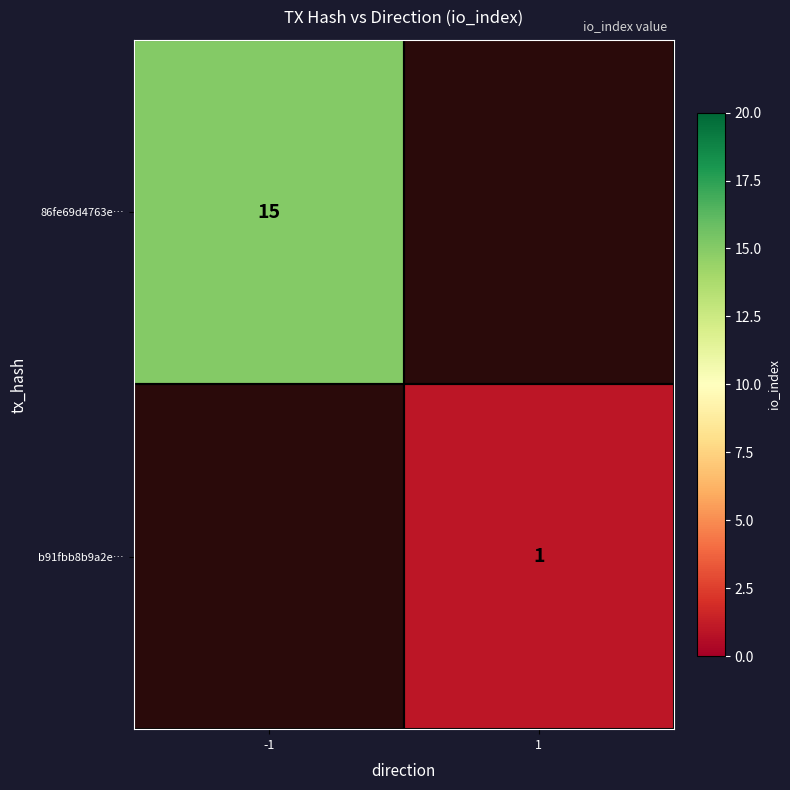

Is the value of b91fbb8b9a2e… at 1 greater than the value of 86fe69d4763e… at -1?

No